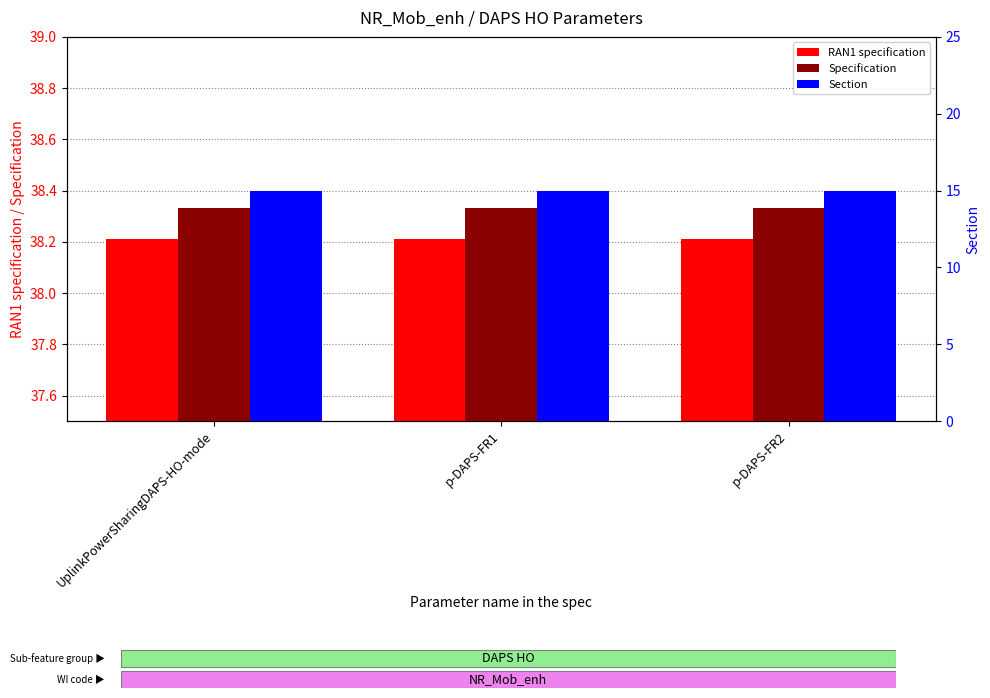

The Specification series shows 61.2 at UplinkPowerSharingDAPS-HO-mode. True or false?

False